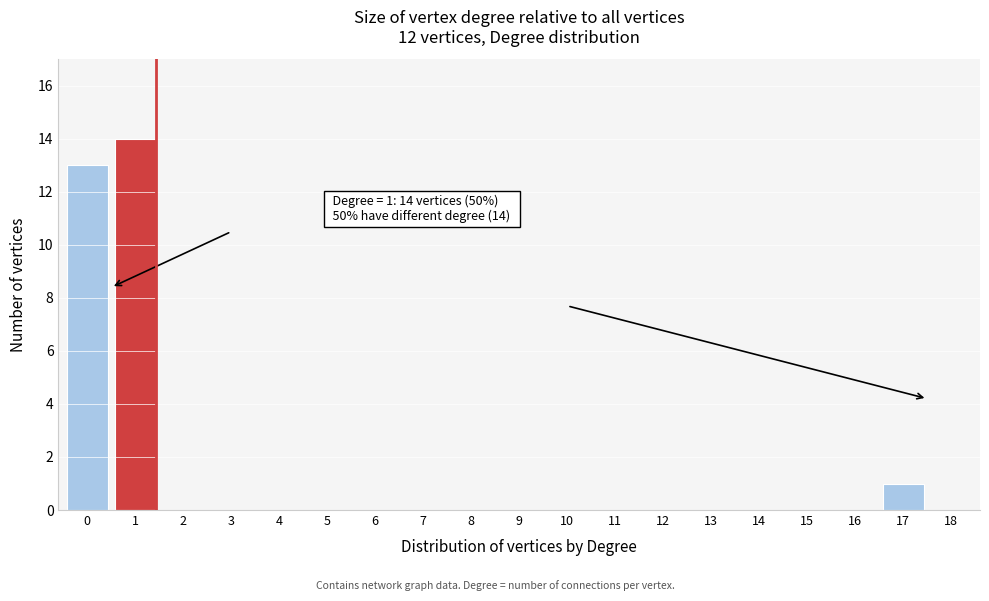

Reading left to right, list all the values displayed in this chart.

0=13	1=14	2=0	3=0	4=0	5=0	6=0	7=0	8=0	9=0	10=0	11=0	12=0	13=0	14=0	15=0	16=0	17=1	18=0